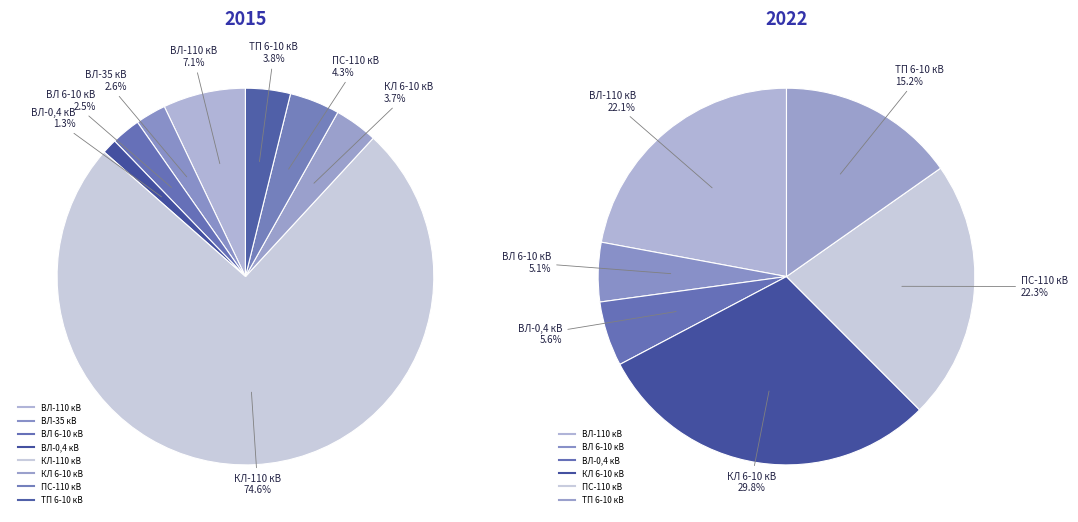

Combined, do ПС-110 кВ and ВЛ-0,4 кВ account for over 50%?

No